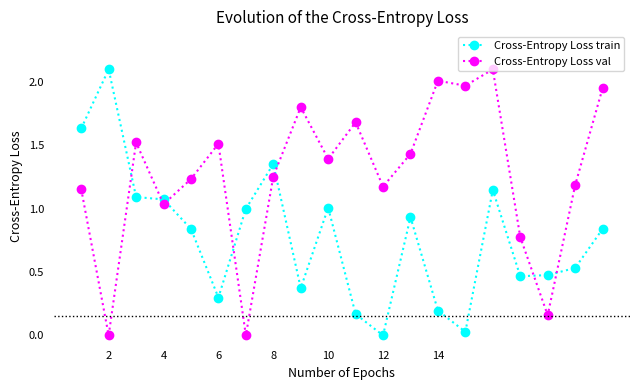

What is the greatest value displayed?

2.1